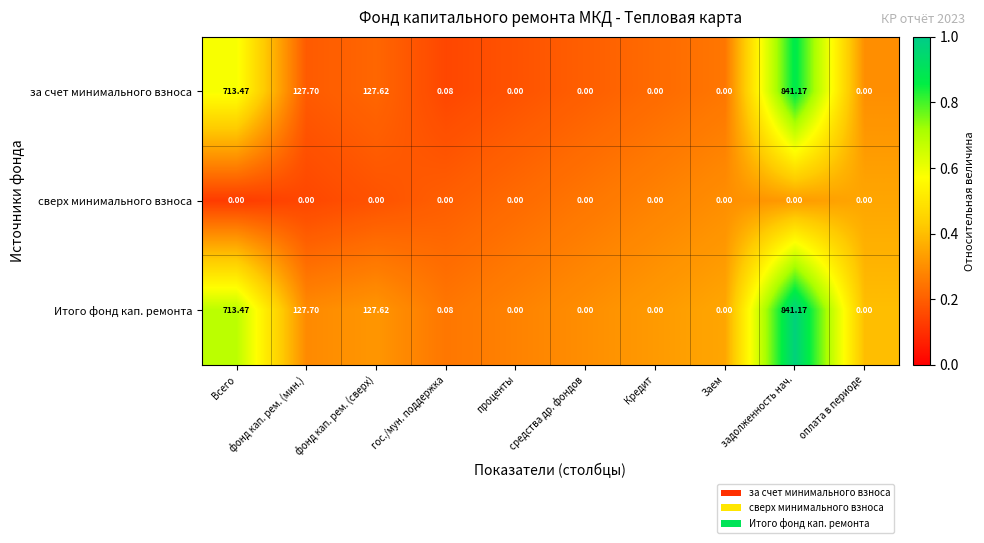

At which label is Итого фонд кап. ремонта closest to 420?

фонд кап. рем. (мин.)